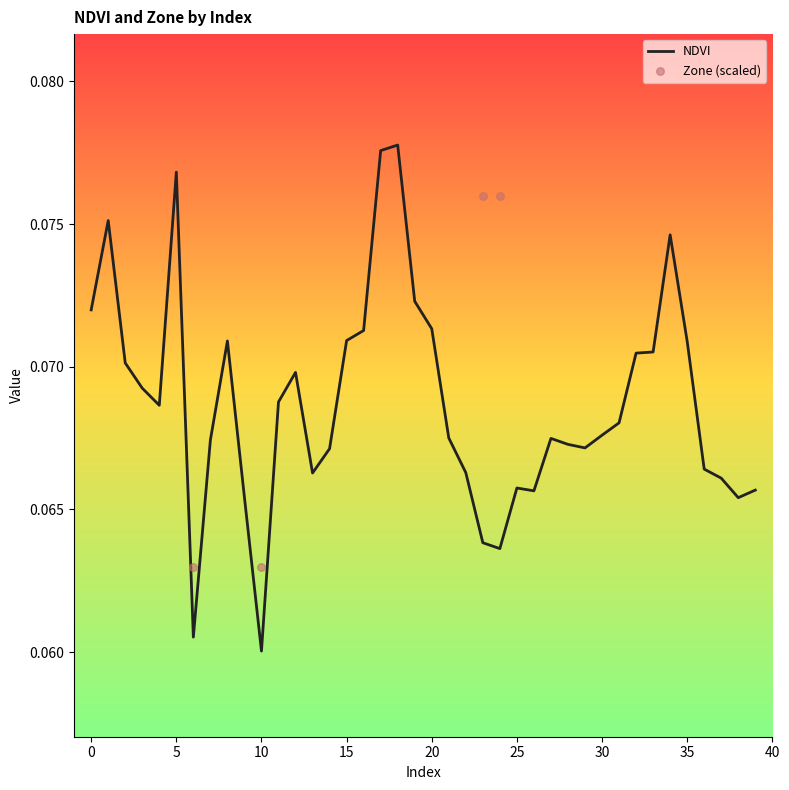

At which category is the sum across all series the highest?

18